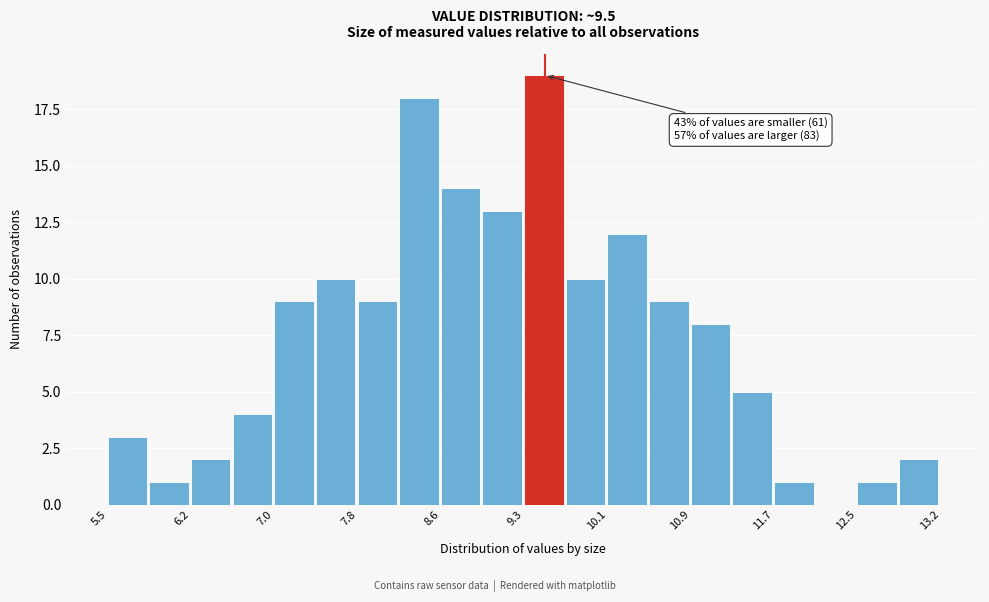

Read against the x-axis, roughly where is the centre of the tallest bar?

9.5